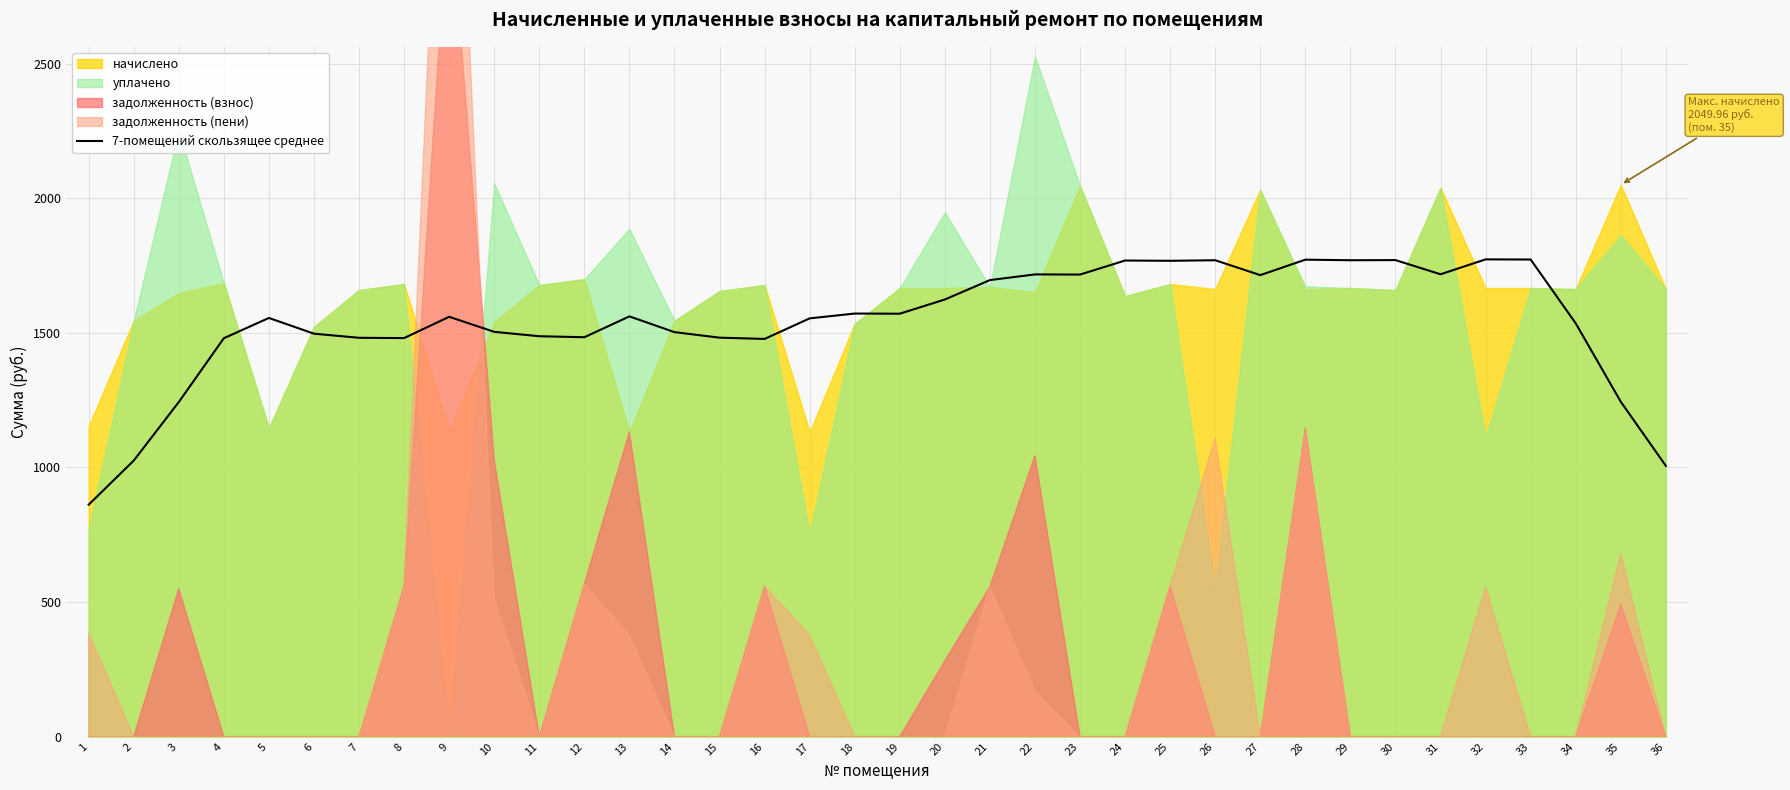

True or false: there are more than 0 points higher than both neighbors.

True